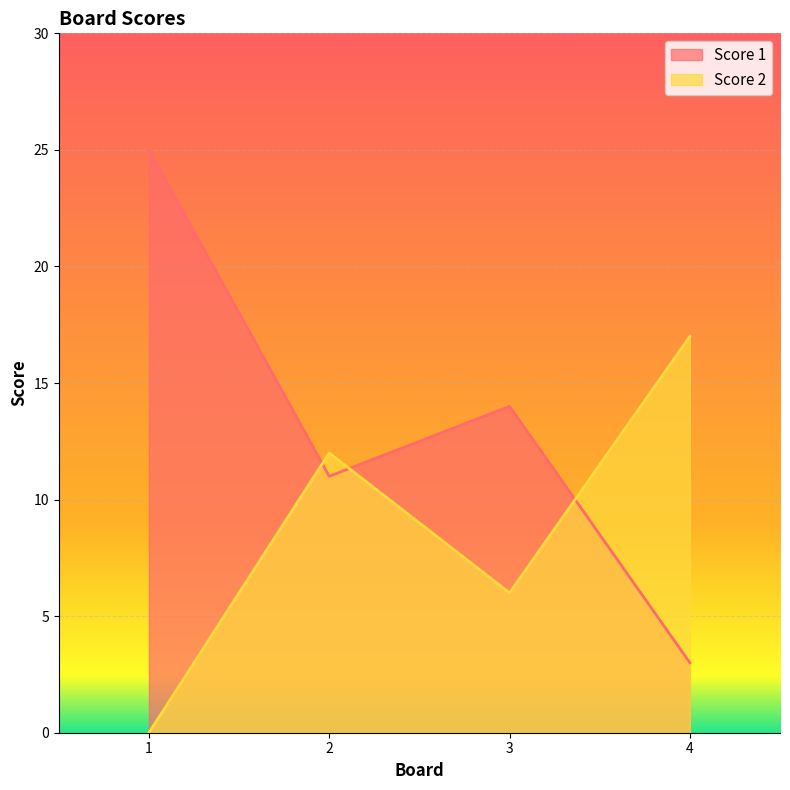

At which label does Score 1 first exceed 14?

1